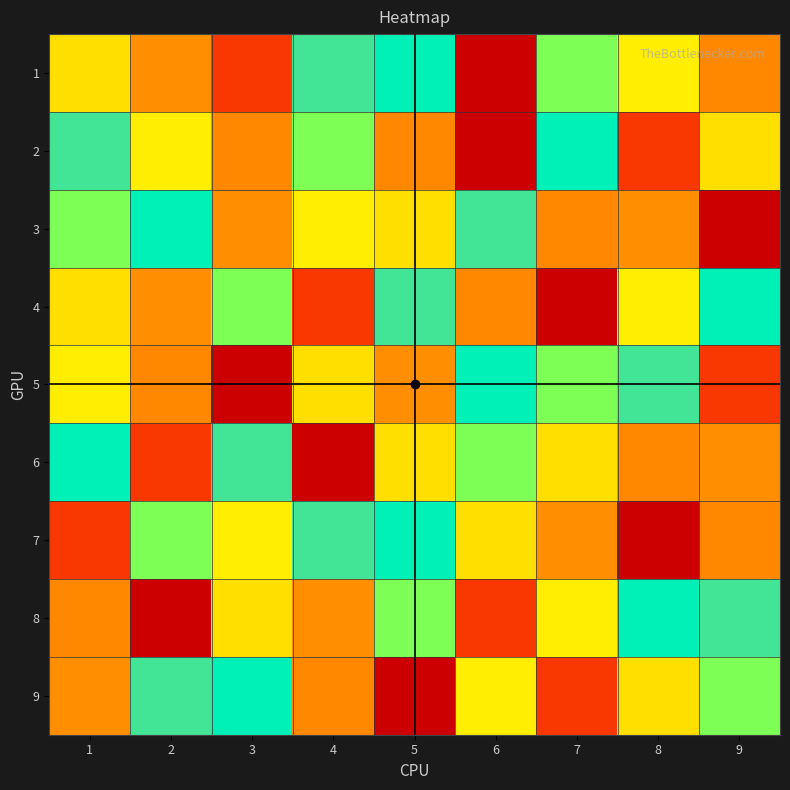

What is the total value across all series at 5?

45